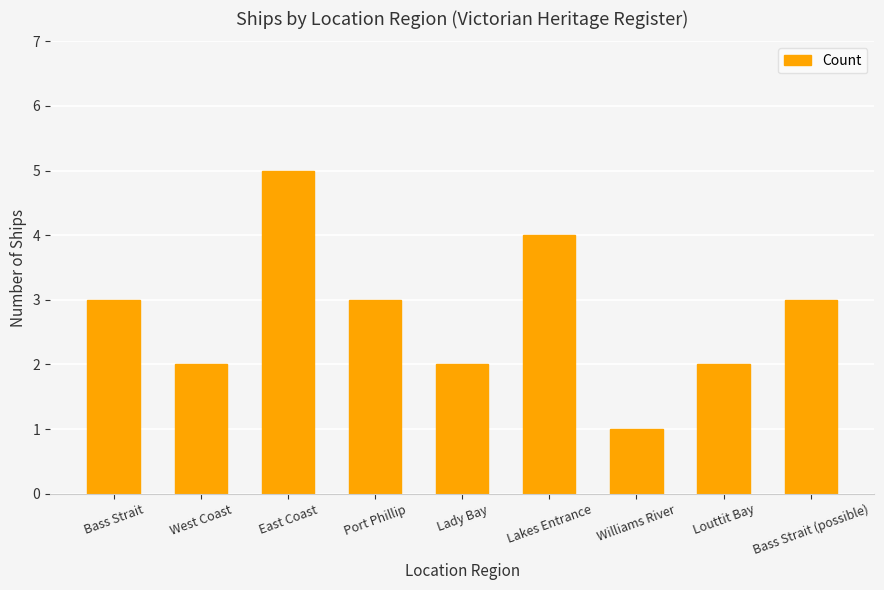

Reading left to right, what are all the values shown in this chart?

Bass Strait=3	West Coast=2	East Coast=5	Port Phillip=3	Lady Bay=2	Lakes Entrance=4	Williams River=1	Louttit Bay=2	Bass Strait (possible)=3